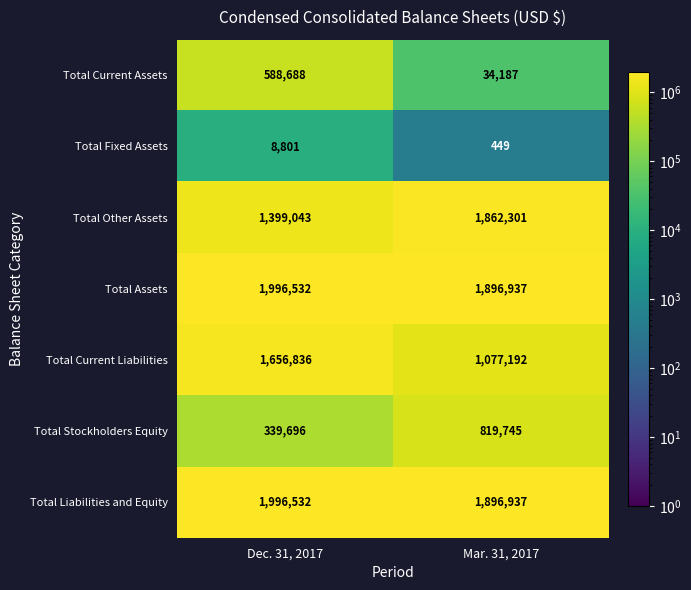

Reading left to right, list all the values displayed in this chart.

Total Current Assets: Dec. 31, 2017=588688	Mar. 31, 2017=34187
Total Fixed Assets: Dec. 31, 2017=8801	Mar. 31, 2017=449
Total Other Assets: Dec. 31, 2017=1399043	Mar. 31, 2017=1862301
Total Assets: Dec. 31, 2017=1996532	Mar. 31, 2017=1896937
Total Current Liabilities: Dec. 31, 2017=1656836	Mar. 31, 2017=1077192
Total Stockholders Equity: Dec. 31, 2017=339696	Mar. 31, 2017=819745
Total Liabilities and Equity: Dec. 31, 2017=1996532	Mar. 31, 2017=1896937